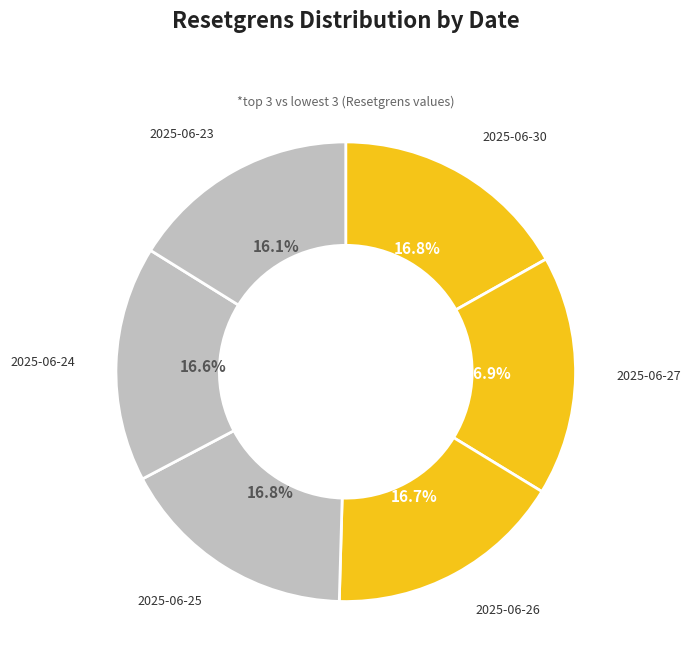

Does any single category account for the majority?

No